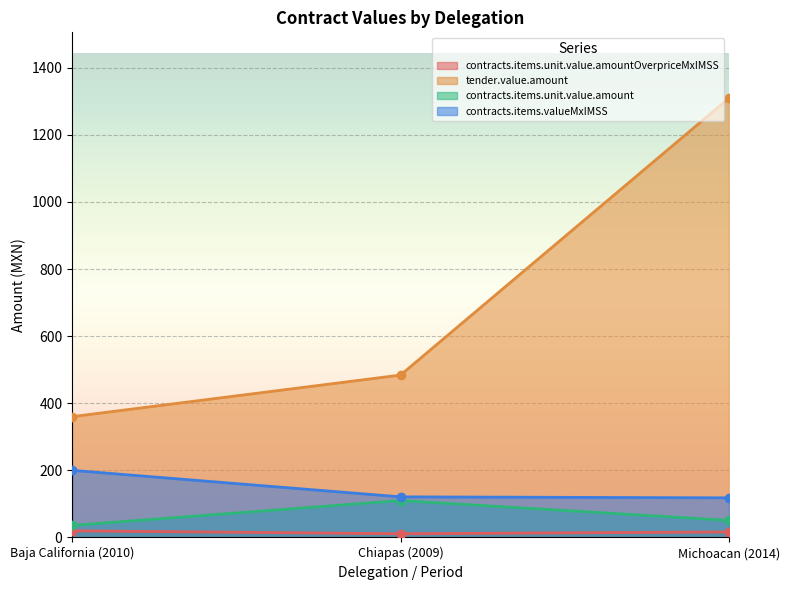

The contracts.items.unit.value.amount series shows 50.9 at Michoacan (2014). True or false?

True